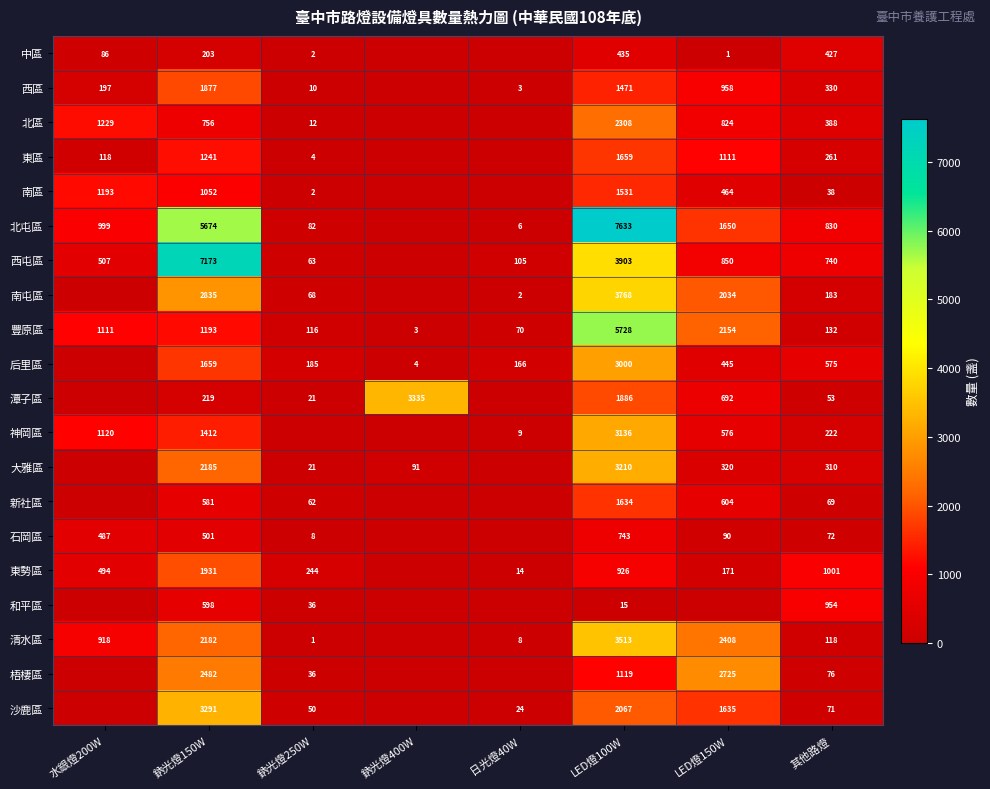

The value of 石岡區 at LED燈100W is 419. True or false?

False